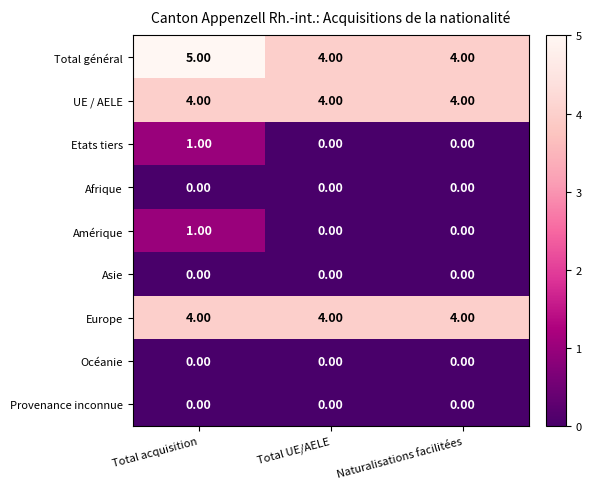

What is the spread (max minus min) of values at Naturalisations facilitées?

4